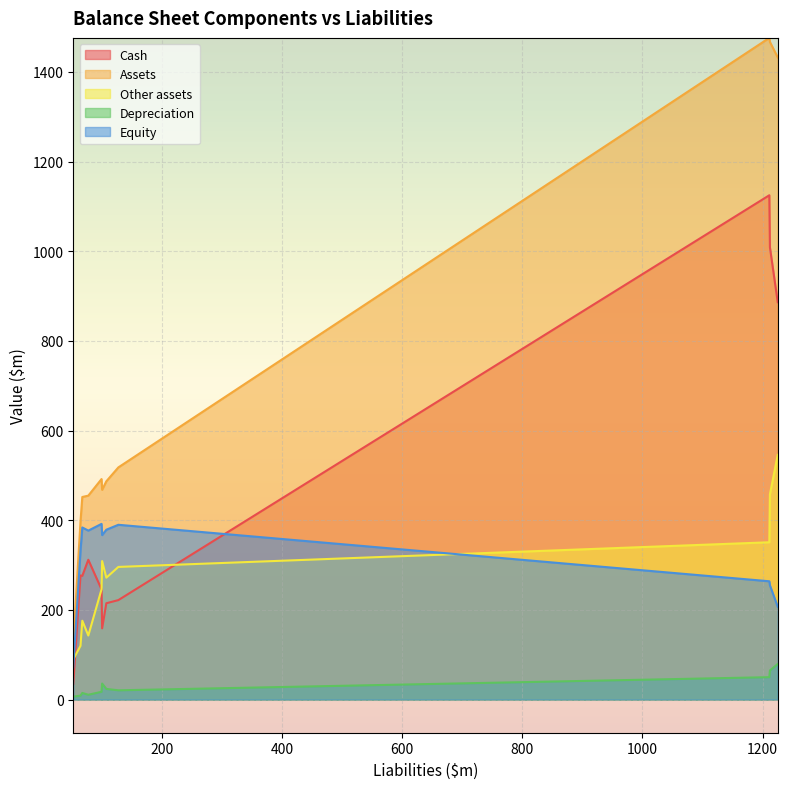

At which category is the sum across all series the highest?

1211